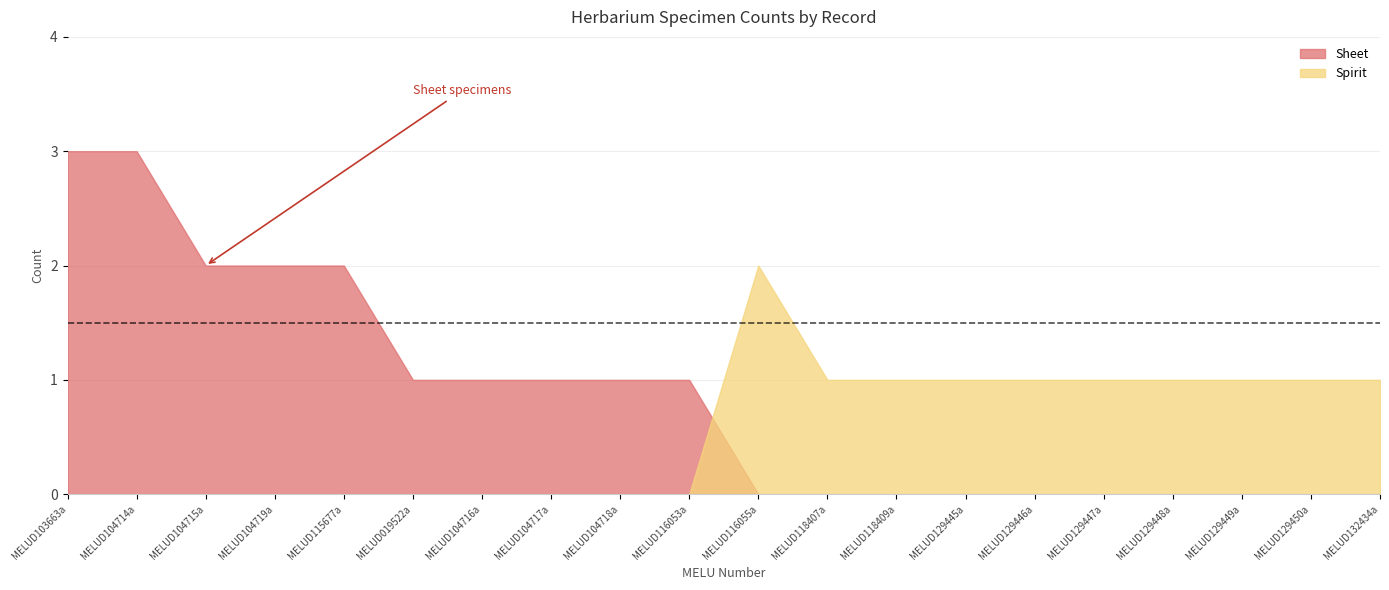

Which series has the largest range (max minus min)?

Sheet